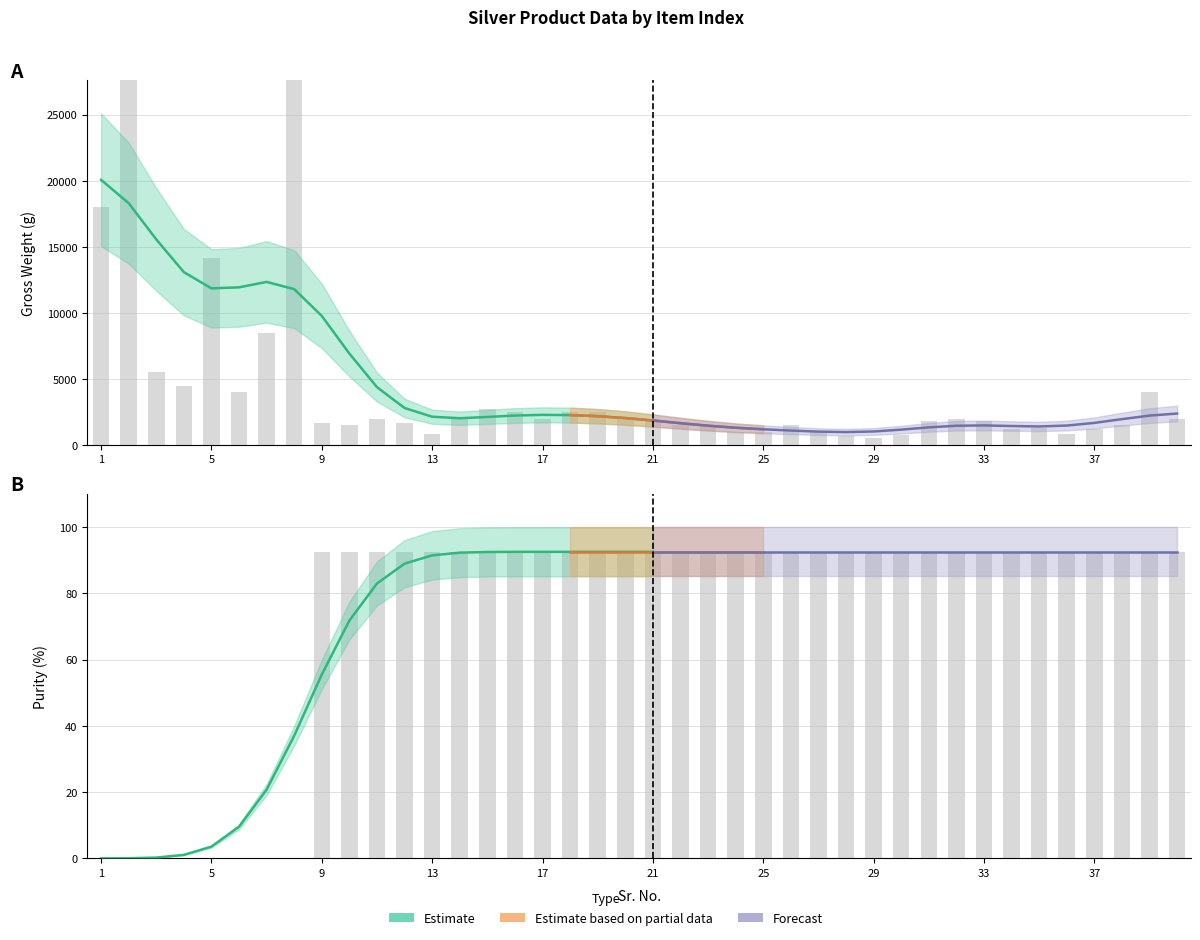

What is the maximum value for purity?

92.5